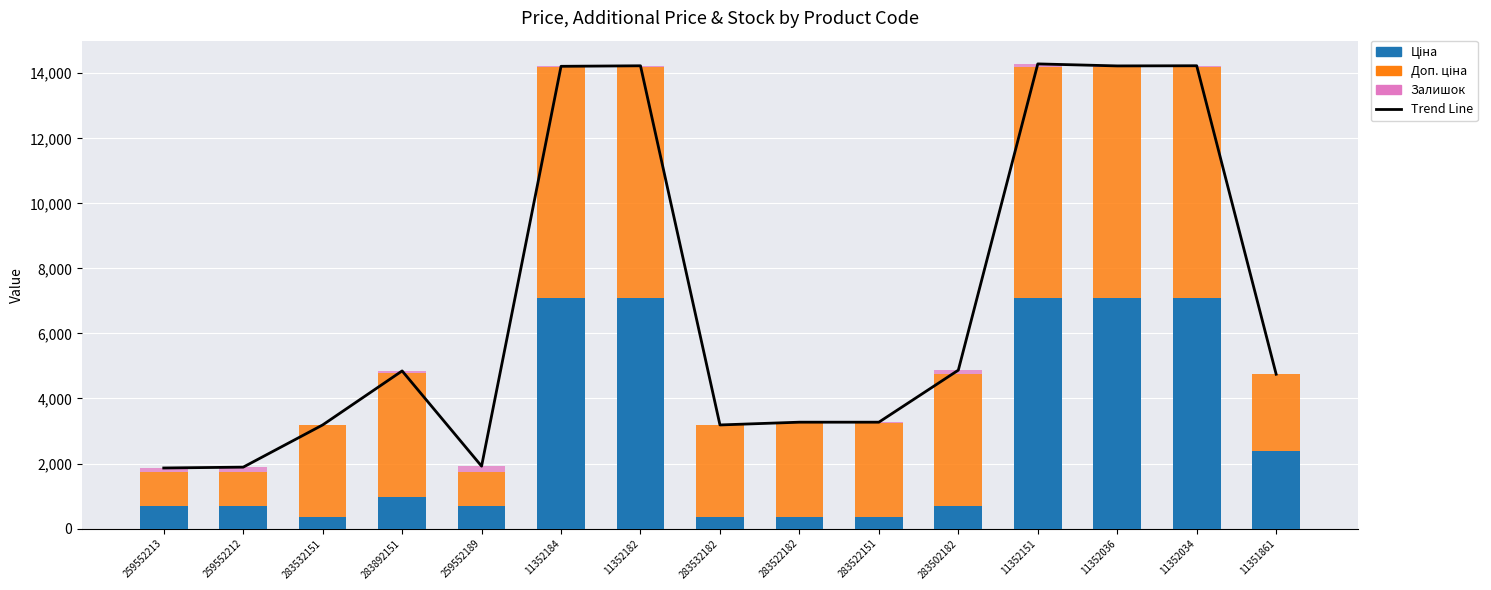

Reading left to right, list all the values displayed in this chart.

Trend Line: 259552213=1862.5	259552212=1888.5	283532151=3186.2	283892151=4847.8	259552189=1918.5	11352184=14214.6	11352182=14230.6	283532182=3186.2	283522182=3271.0	283522151=3271.0	283502182=4871.2	11352151=14288.6	11352036=14226.6	11352034=14231.6	11351861=4746.4
Ціна: 259552213=705.5	259552212=705.5	283532151=352.2	283892151=957.4	259552189=705.5	11352184=7098.8	11352182=7098.8	283532182=352.2	283522182=361.7	283522151=361.7	283502182=679.6	11352151=7098.8	11352036=7098.8	11352034=7098.8	11351861=2372.4
Доп. ціна: 259552213=1042.0	259552212=1042.0	283532151=2818.0	283892151=3829.4	259552189=1042.0	11352184=7098.8	11352182=7098.8	283532182=2818.0	283522182=2893.4	283522151=2893.4	283502182=4077.6	11352151=7098.8	11352036=7098.8	11352034=7098.8	11351861=2372.0
Залишок: 259552213=115.0	259552212=141.0	283532151=16.0	283892151=61.0	259552189=171.0	11352184=17.0	11352182=33.0	283532182=16.0	283522182=16.0	283522151=16.0	283502182=114.0	11352151=91.0	11352036=29.0	11352034=34.0	11351861=2.0